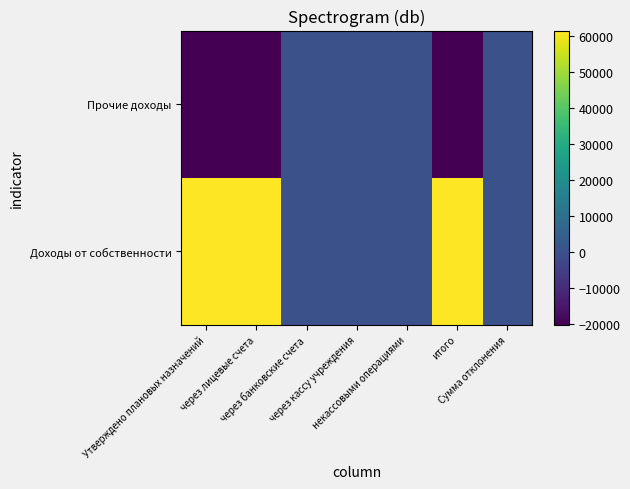

Rank the series at некассовыми операциями from highest to lowest value.

Доходы от собственности, Прочие доходы